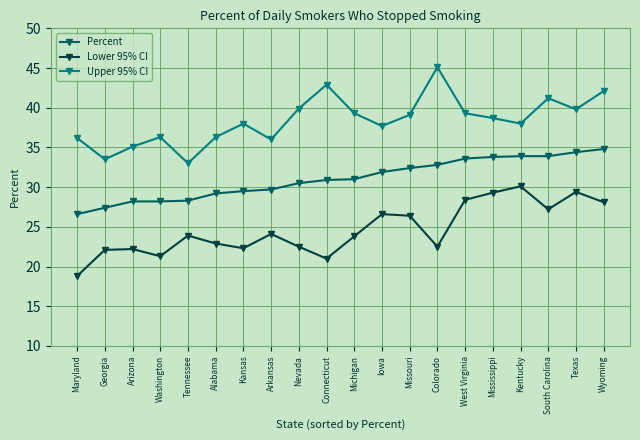

How many interior local valleys does the Upper 95% CI series have?

6